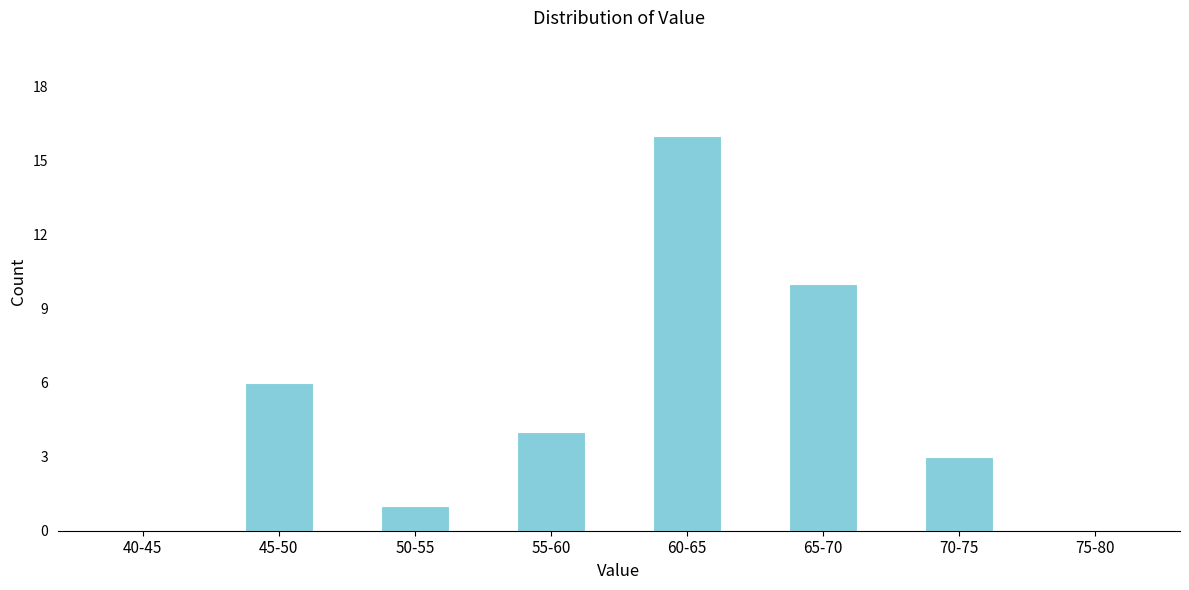

Reading left to right, list all the values displayed in this chart.

40-45=0	45-50=6	50-55=1	55-60=4	60-65=16	65-70=10	70-75=3	75-80=0